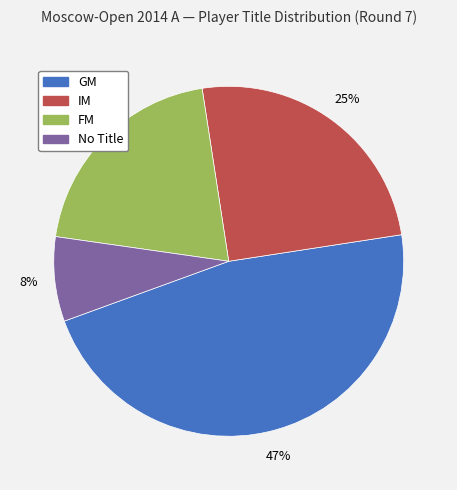

Is there any slice that represents more than half of the pie?

No